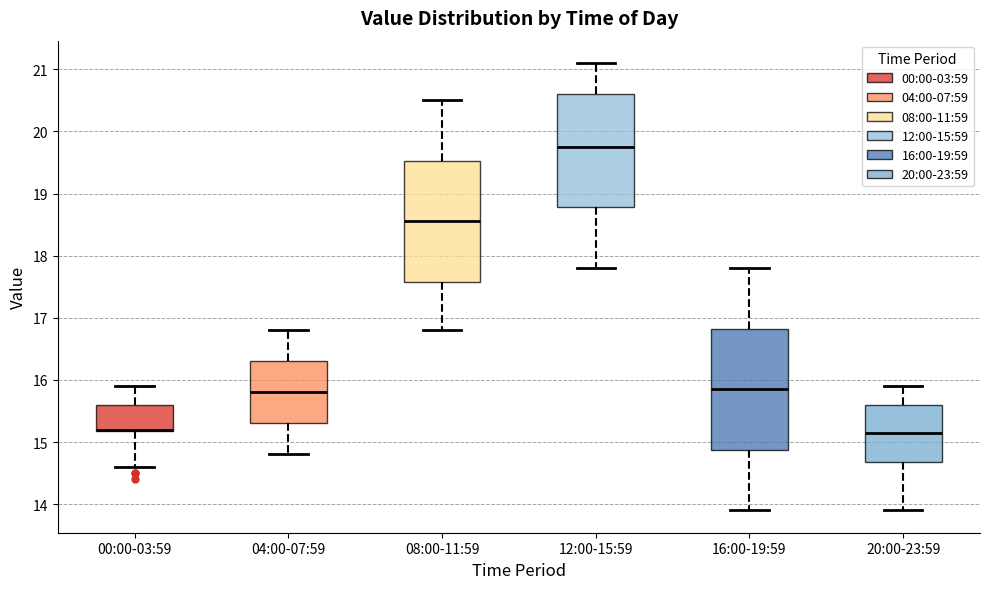

Reading left to right, transcribe this box plot: for each box, give where its median line is, the range the box spans, and where its two whiskers end, as read against the y-axis. The values are not printed on the chart, so give them approximately, as read against the axis.

00:00-03:59: median 15.2 (drawn on the box's lower edge), box 15.2 to 15.6, whiskers 14.6 to 15.9
04:00-07:59: median 15.8, box 15.3 to 16.3, whiskers 14.8 to 16.8
08:00-11:59: median 18.6, box 17.6 to 19.5, whiskers 16.8 to 20.5
12:00-15:59: median 19.8, box 18.8 to 20.6, whiskers 17.8 to 21.1
16:00-19:59: median 15.9, box 14.9 to 16.8, whiskers 13.9 to 17.8
20:00-23:59: median 15.2, box 14.7 to 15.6, whiskers 13.9 to 15.9